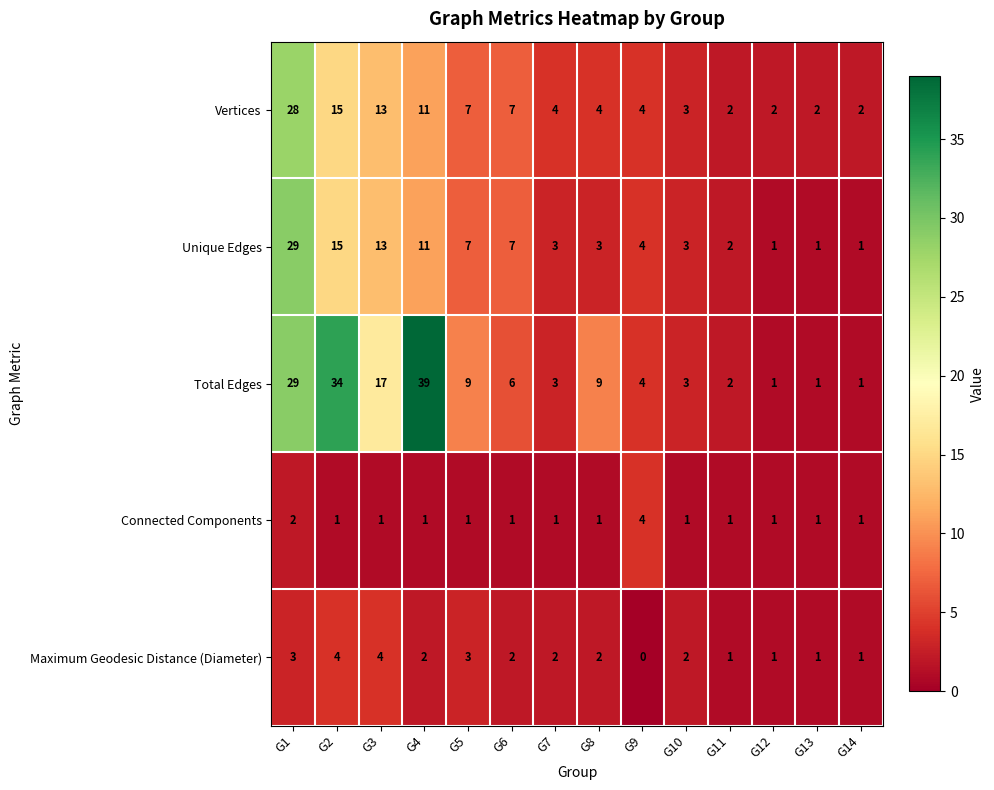

Between G6 and G13, which series saw the biggest shift?

Unique Edges